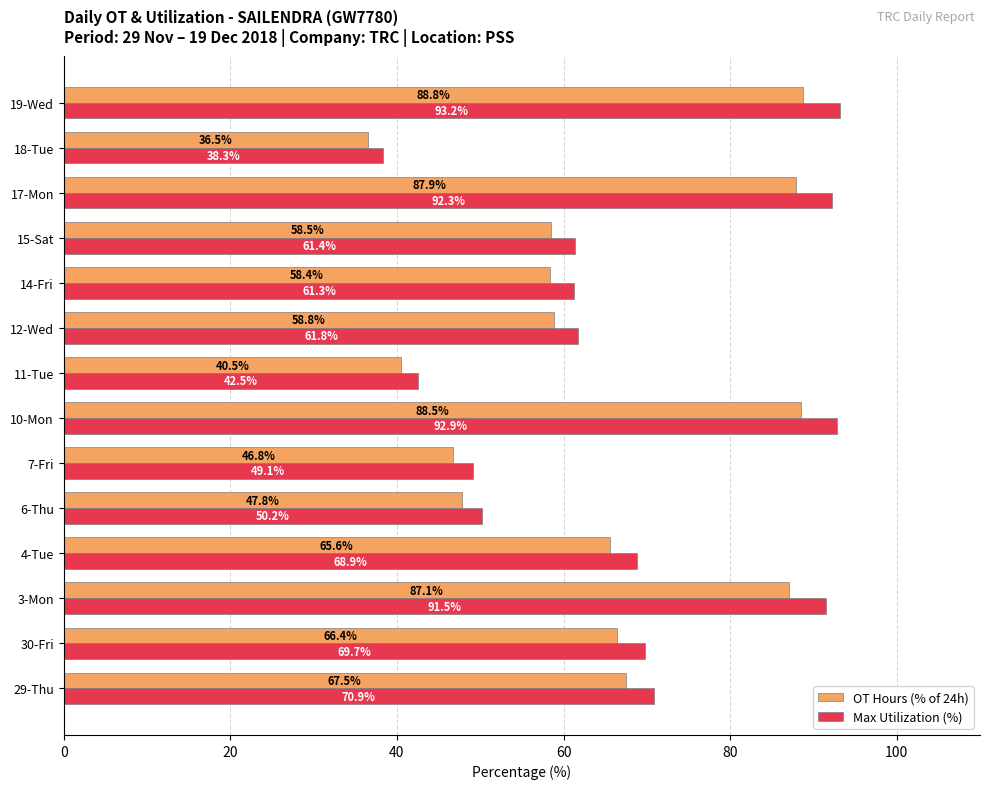

How many values in the OT Hours (% of 24h) series are below 65?

7